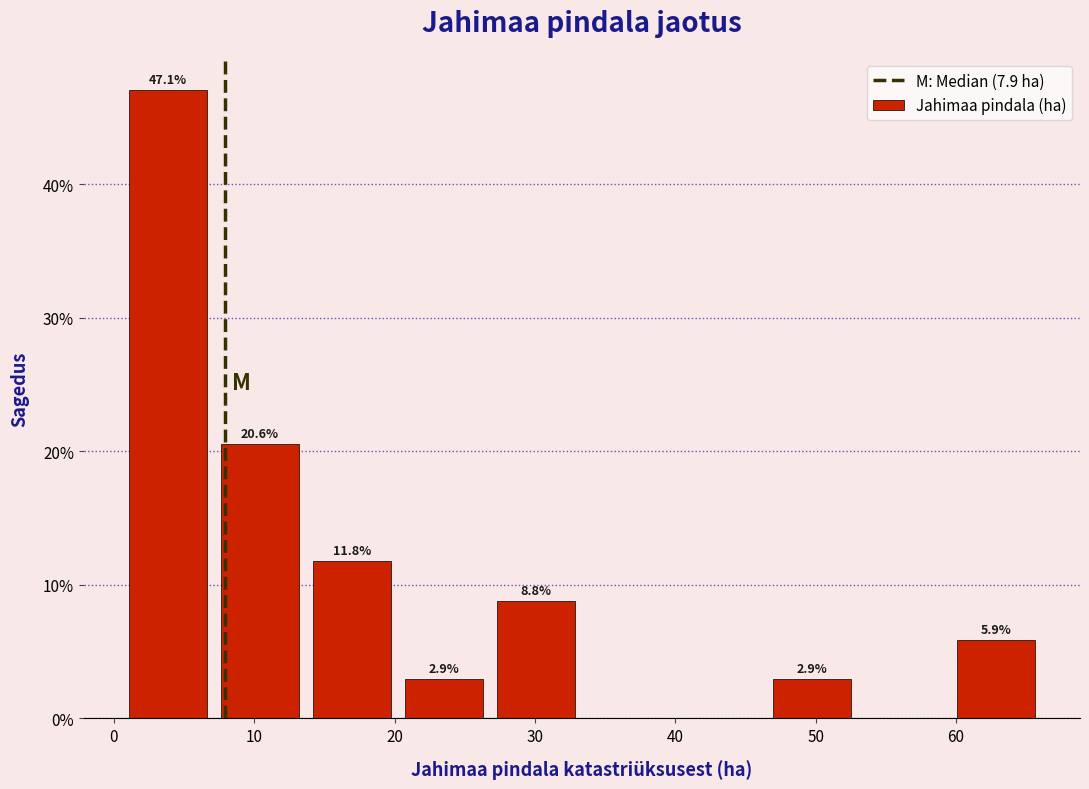

Over which range of the x-axis is the bar tallest?

1 to 7